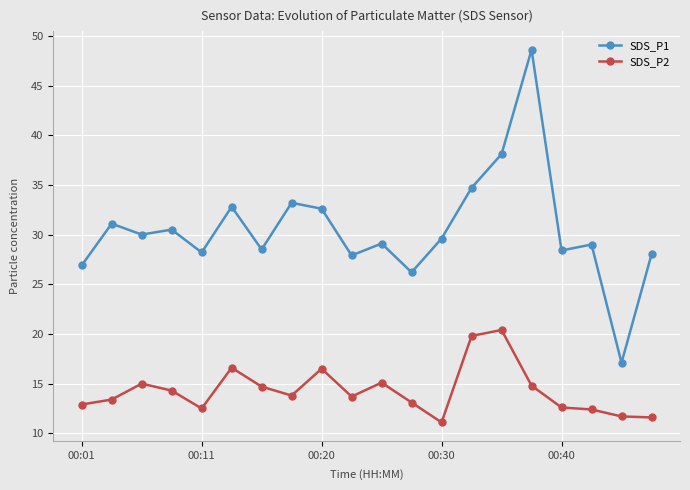

How many distinct data groups are displayed?

2